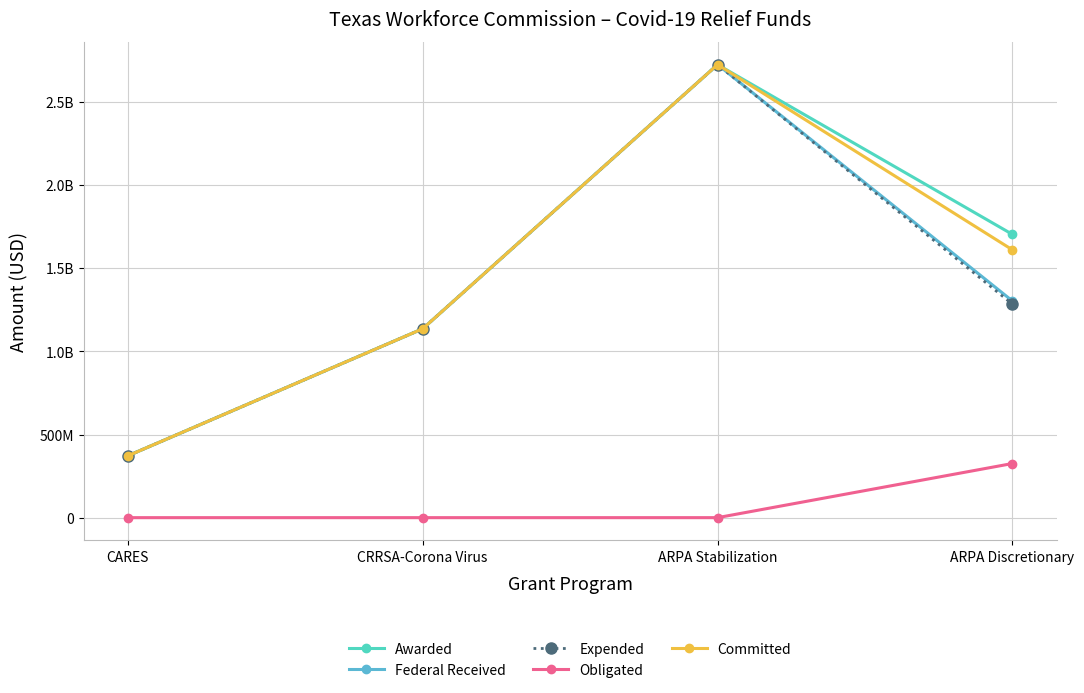

Is this an area chart (filled region under the line)?

No